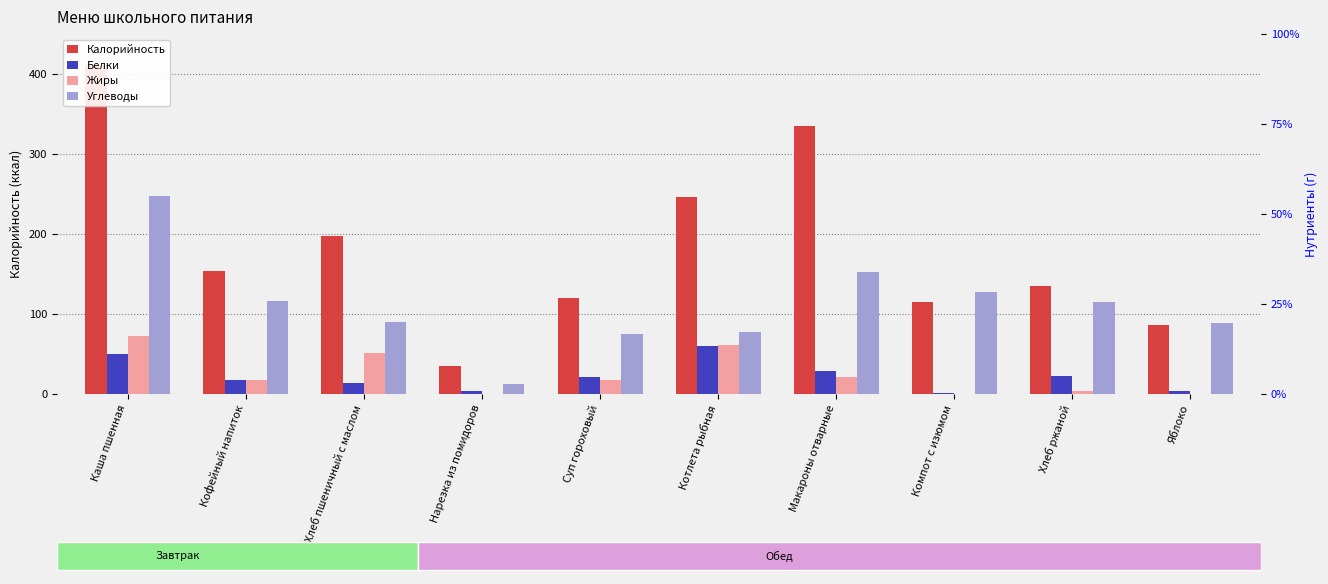

True or false: Углеводы has a value of 10.9 at Хлеб ржаной.

False